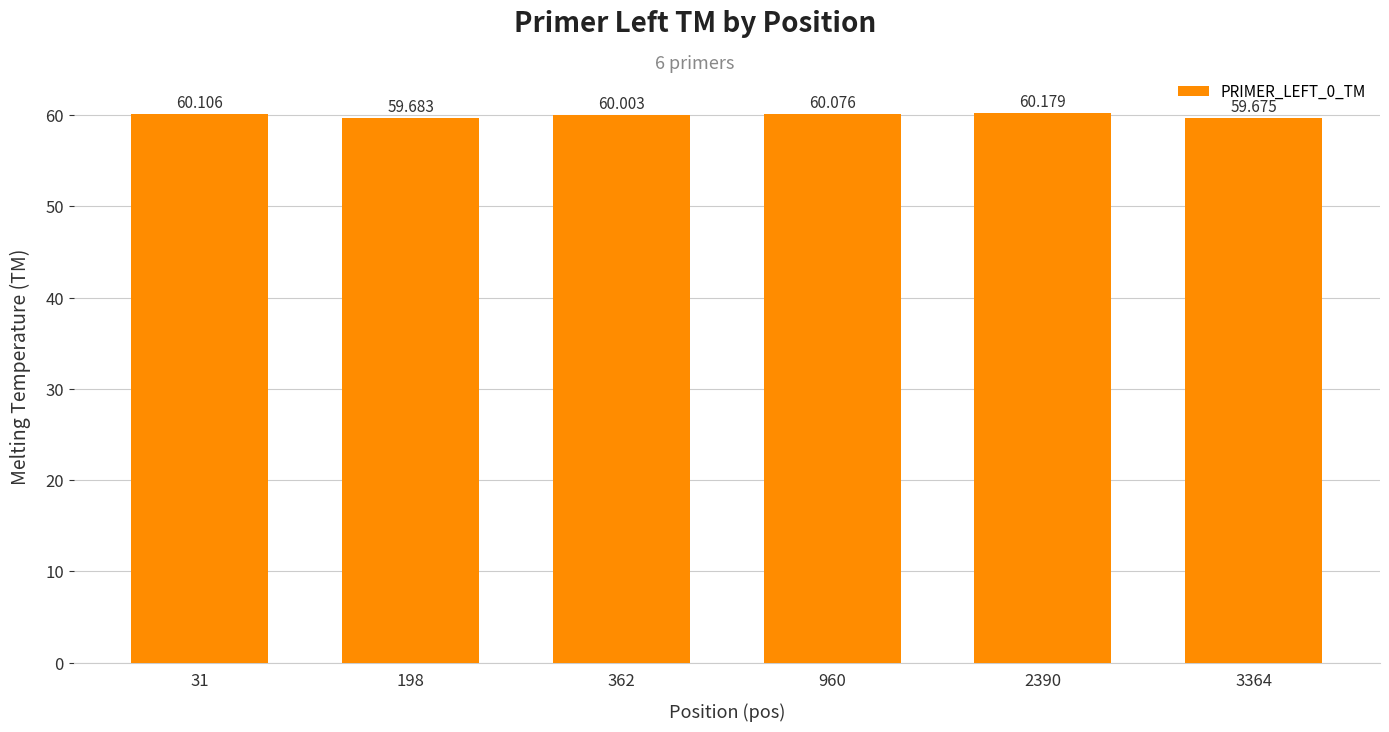

Read the value at 2390.

60.2